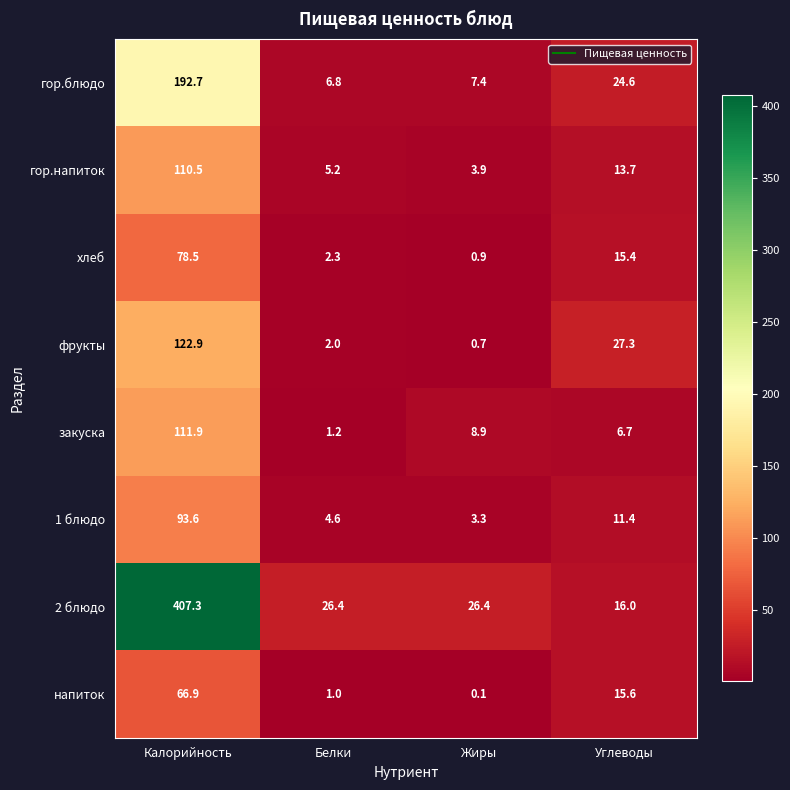

The 2 блюдо series shows 26.4 at Белки. True or false?

True